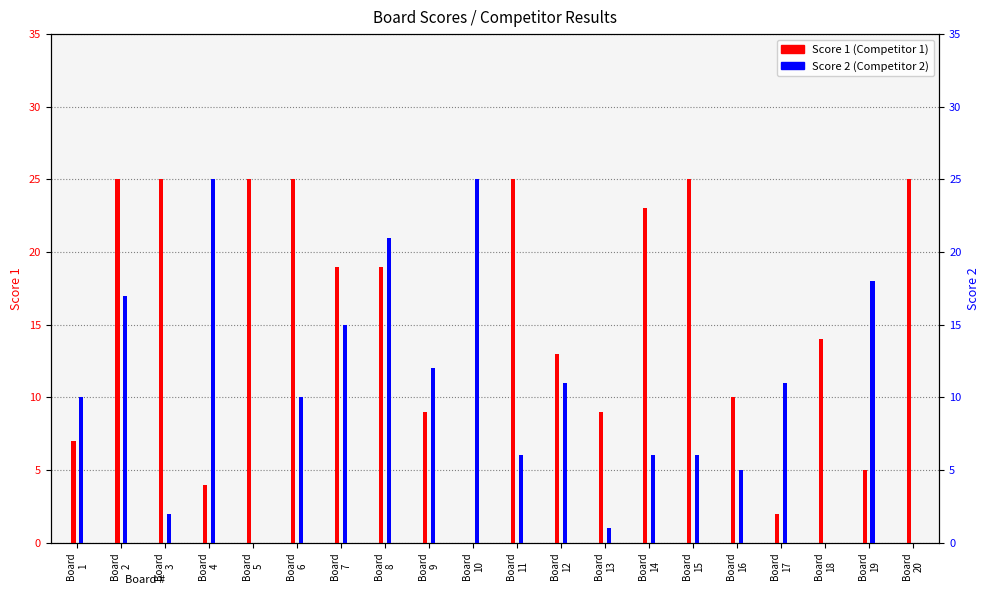

Rank the series by their average value, from highest to lowest.

Score 1, Score 2